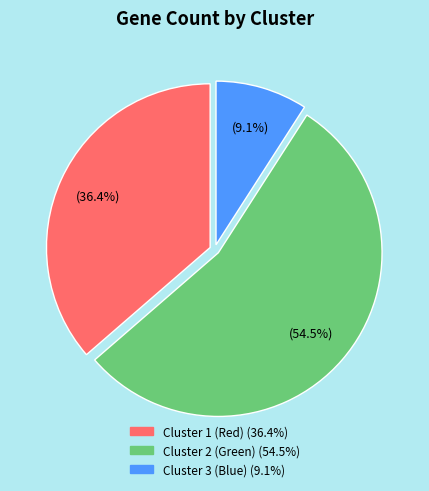

What is the majority slice?

Cluster 2 (Green)